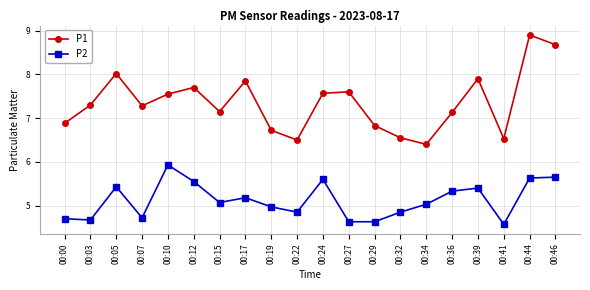

How many data points in P1 are above 7?

13